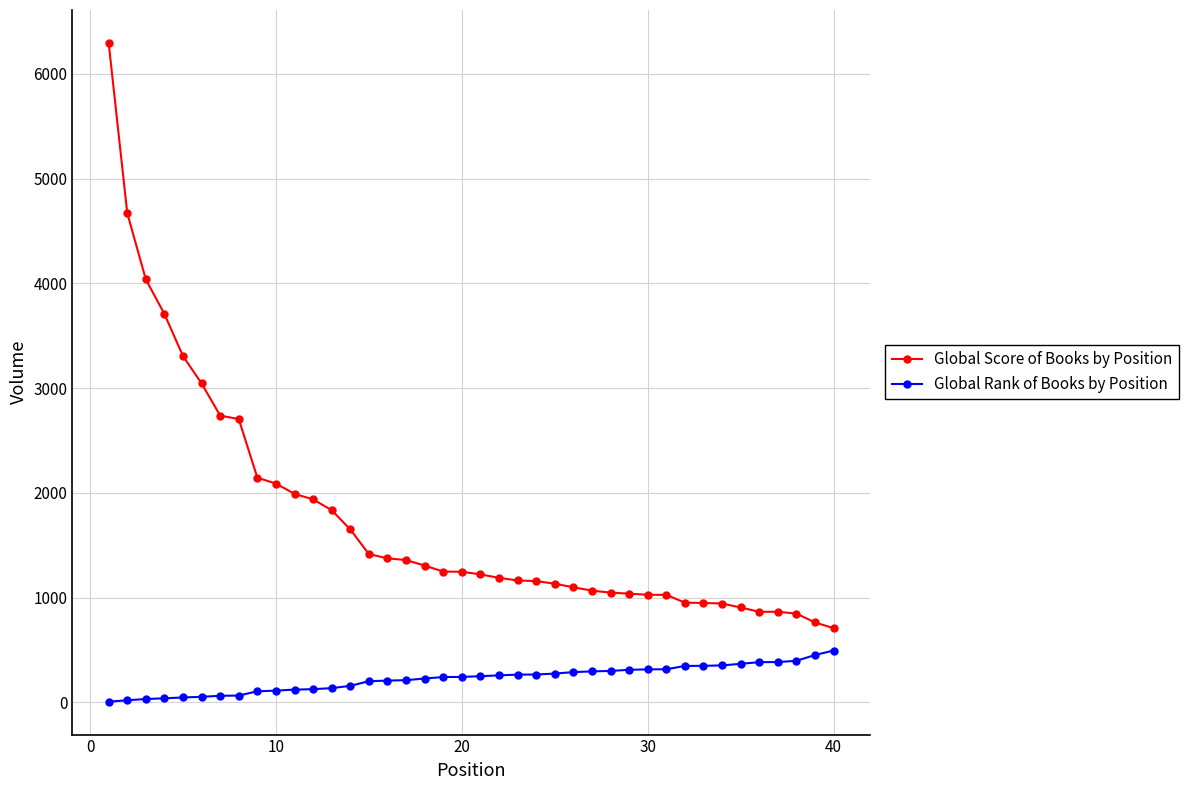

Count the number of data series in this chart.

2